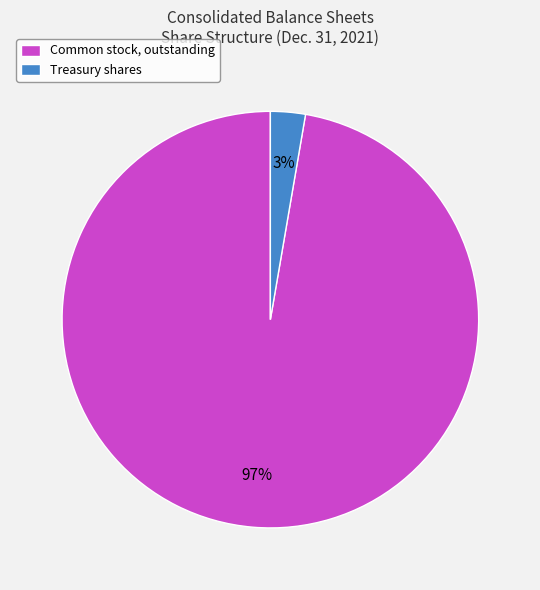

Rank the categories by value from highest to lowest.

Common stock, outstanding, Treasury shares